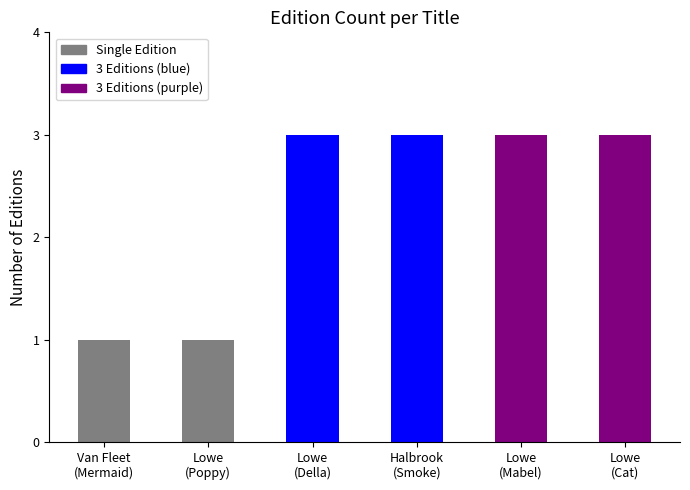

Reading left to right, list all the values displayed in this chart.

Van Fleet
(Mermaid)=1	Lowe
(Poppy)=1	Lowe
(Della)=3	Halbrook
(Smoke)=3	Lowe
(Mabel)=3	Lowe
(Cat)=3